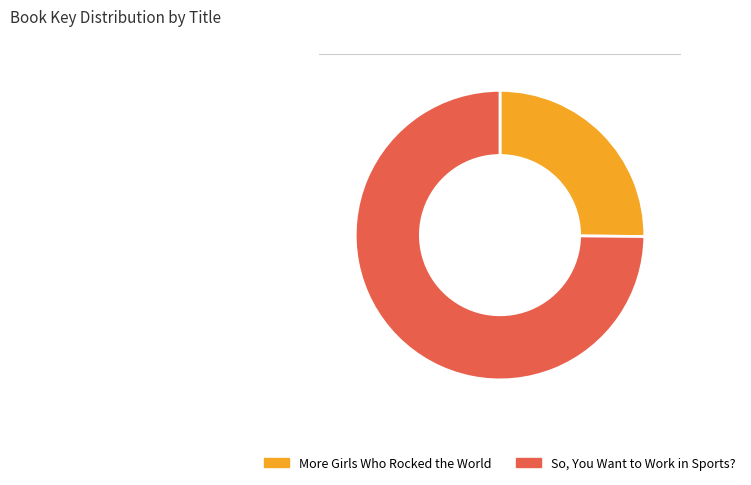

Does More Girls Who Rocked the World represent more than half of the total?

No